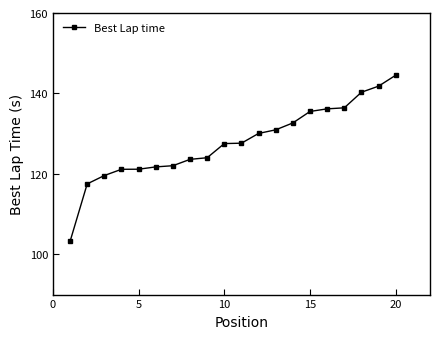

What is the difference between the maximum and minimum values?

41.3